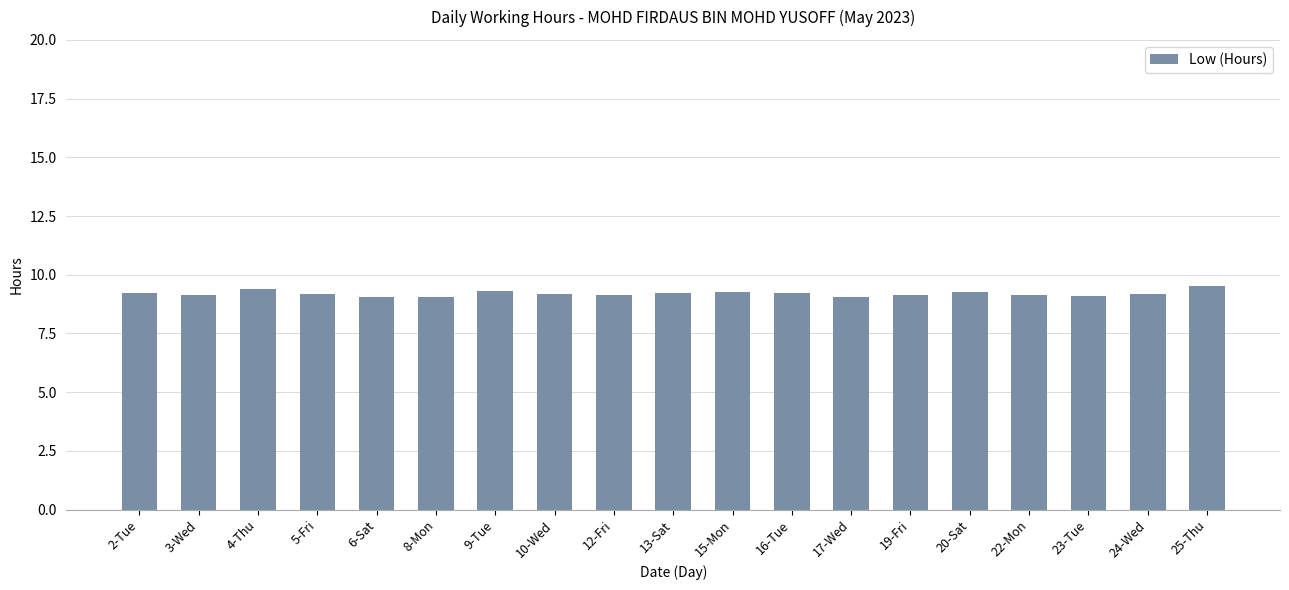

True or false: the data shows 15.7 at 8-Mon.

False